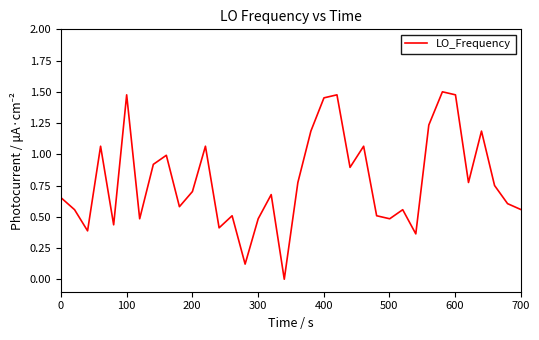

Does the chart have visible grid lines?

No